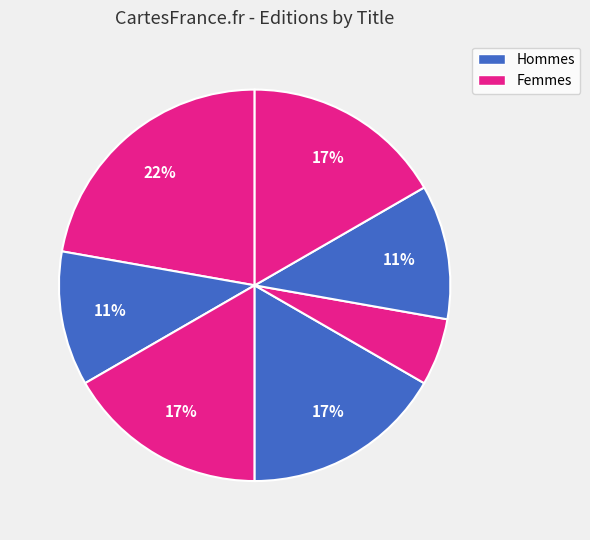

How many segments does this pie chart have?

7